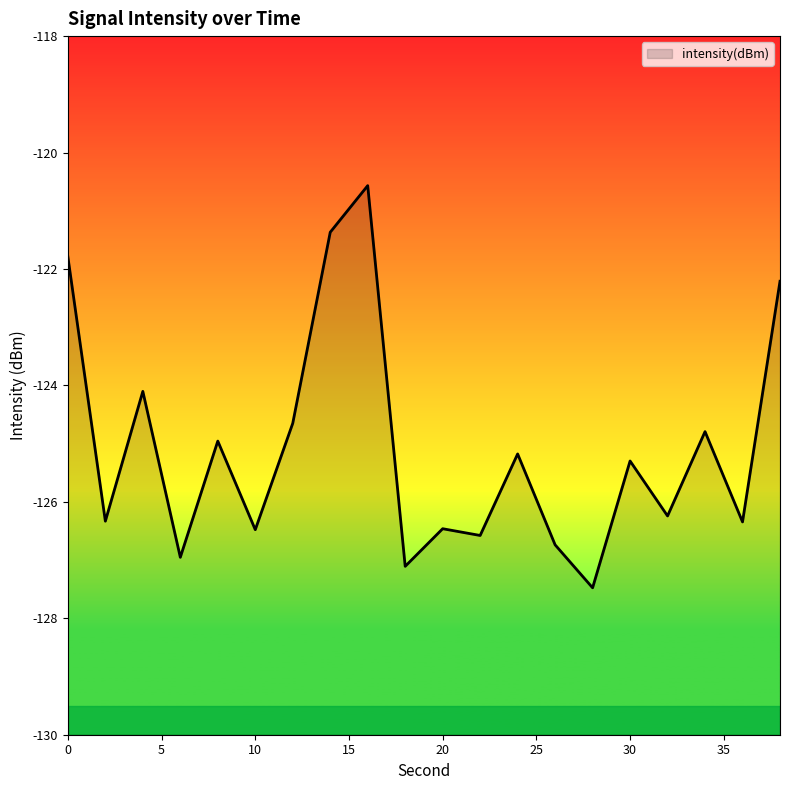

Does the chart display data point markers on the line(s)?

No